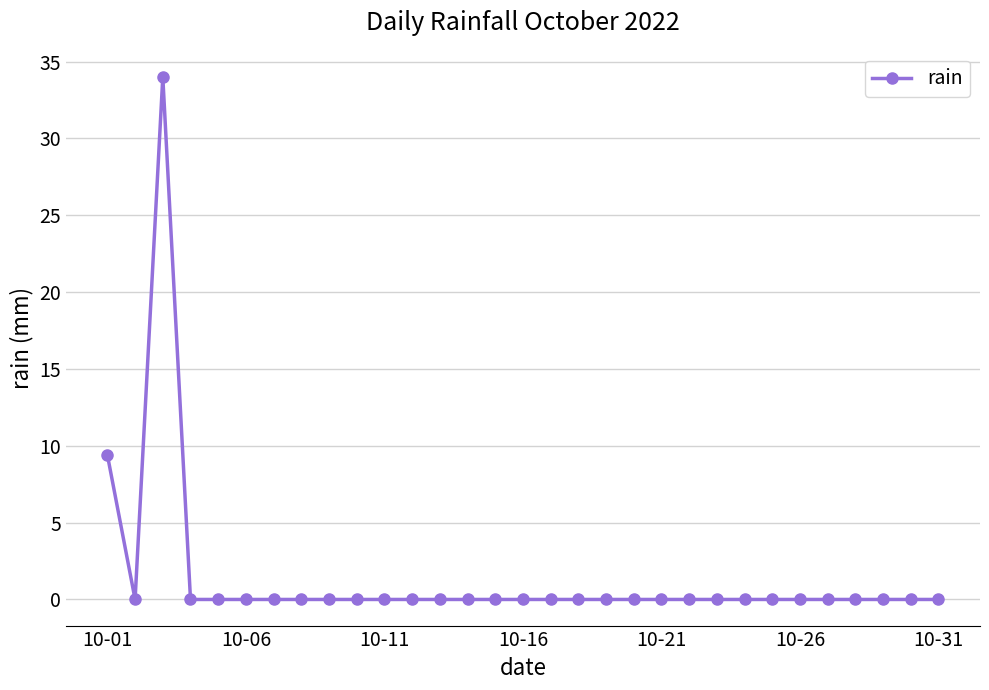

What is the difference between the maximum and minimum values?

34.0